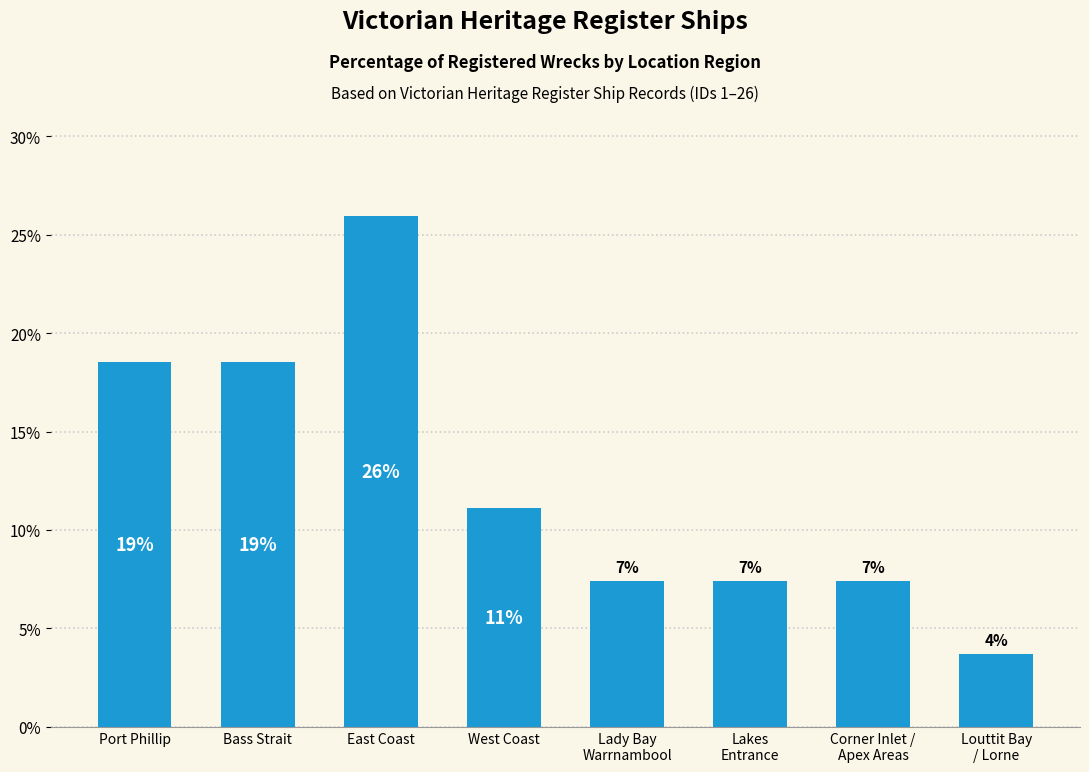

What is the value of the 3rd bar from the left?

25.9